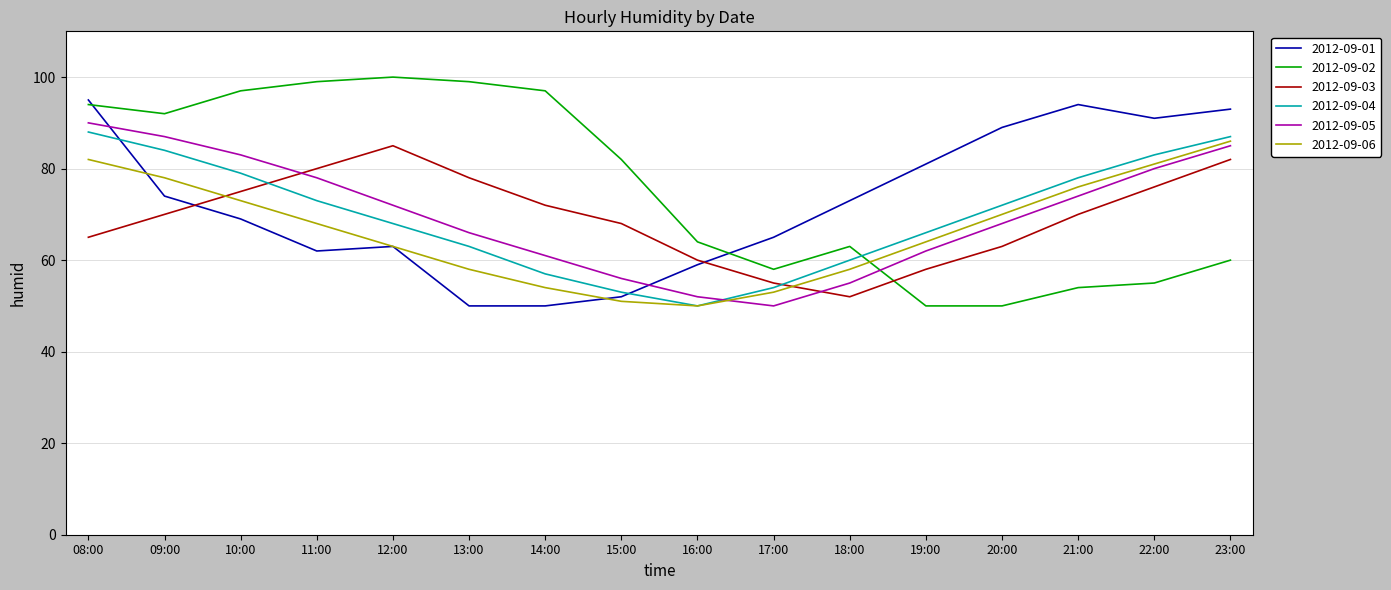

What is the total value across all series at 22:00?

466